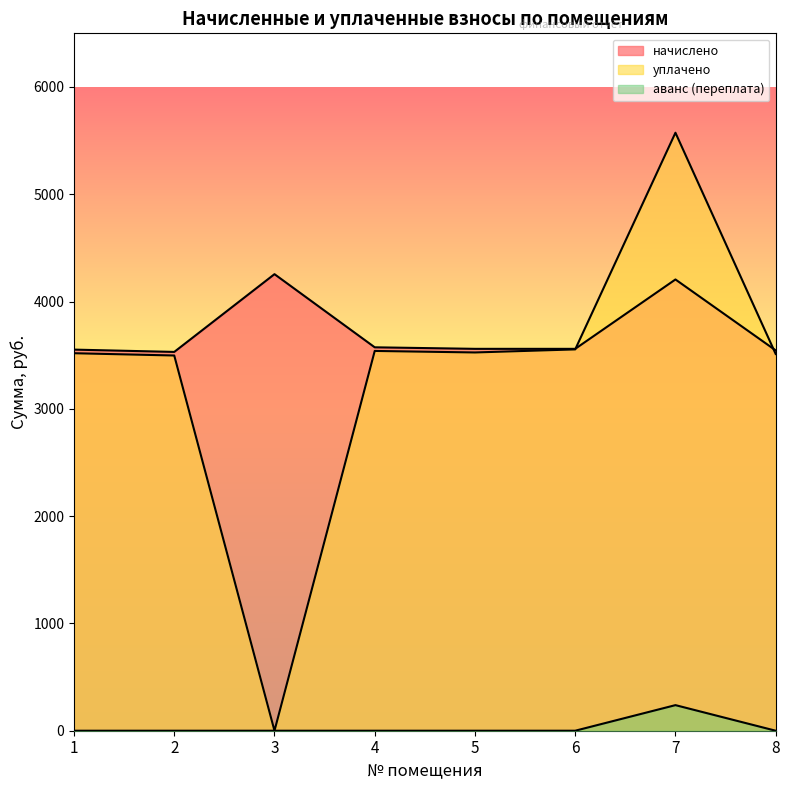

Rank the series at 3 from highest to lowest value.

начислено, уплачено, аванс (переплата)